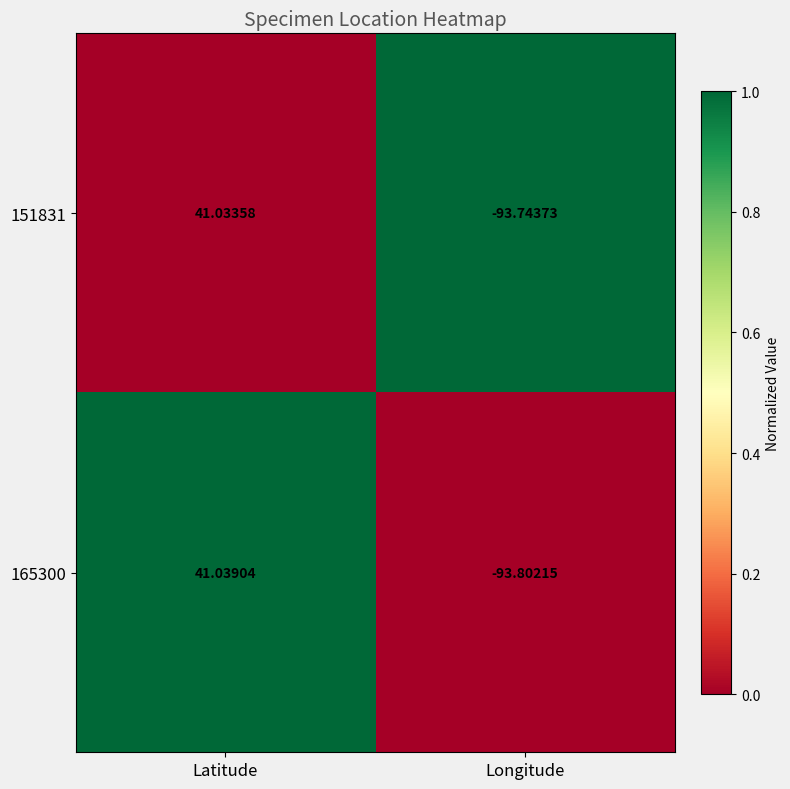

Which label corresponds to the smallest value in the chart?

Longitude